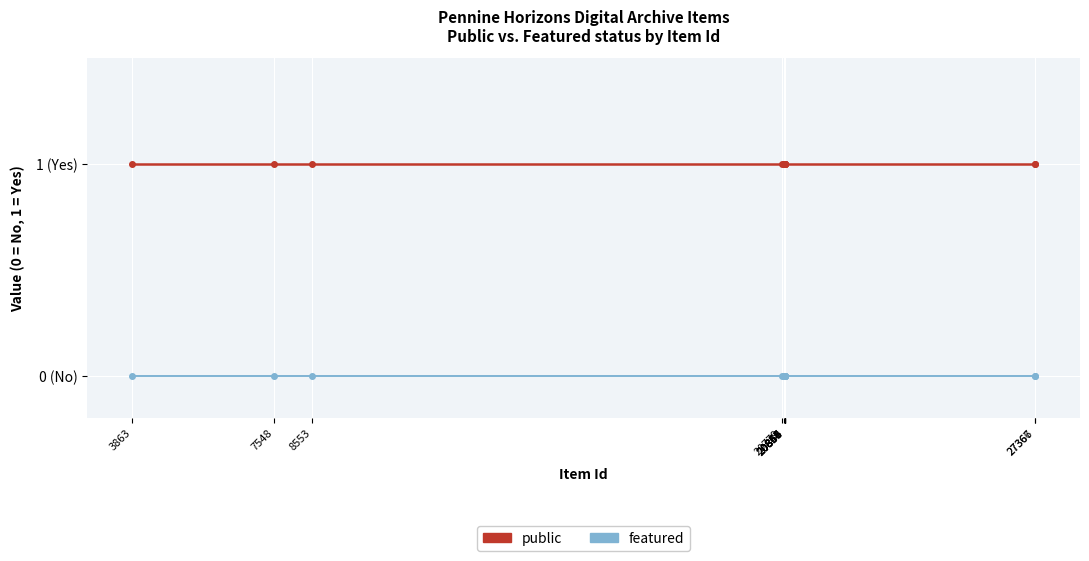

The value of public at 20856 is 0. True or false?

False